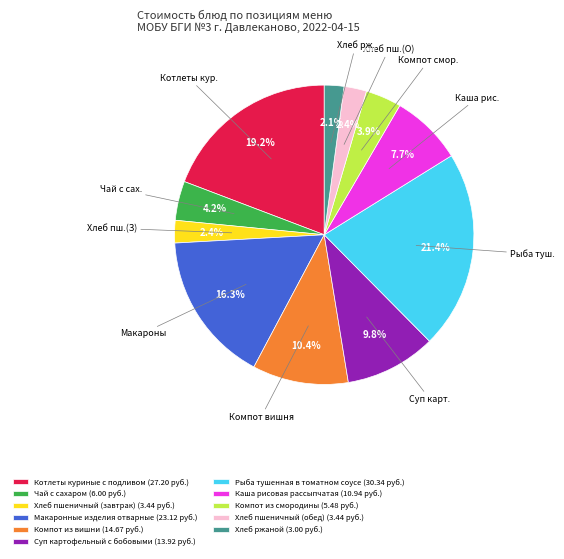

Is it true that Хлеб ржаной is 2% of the pie?

True